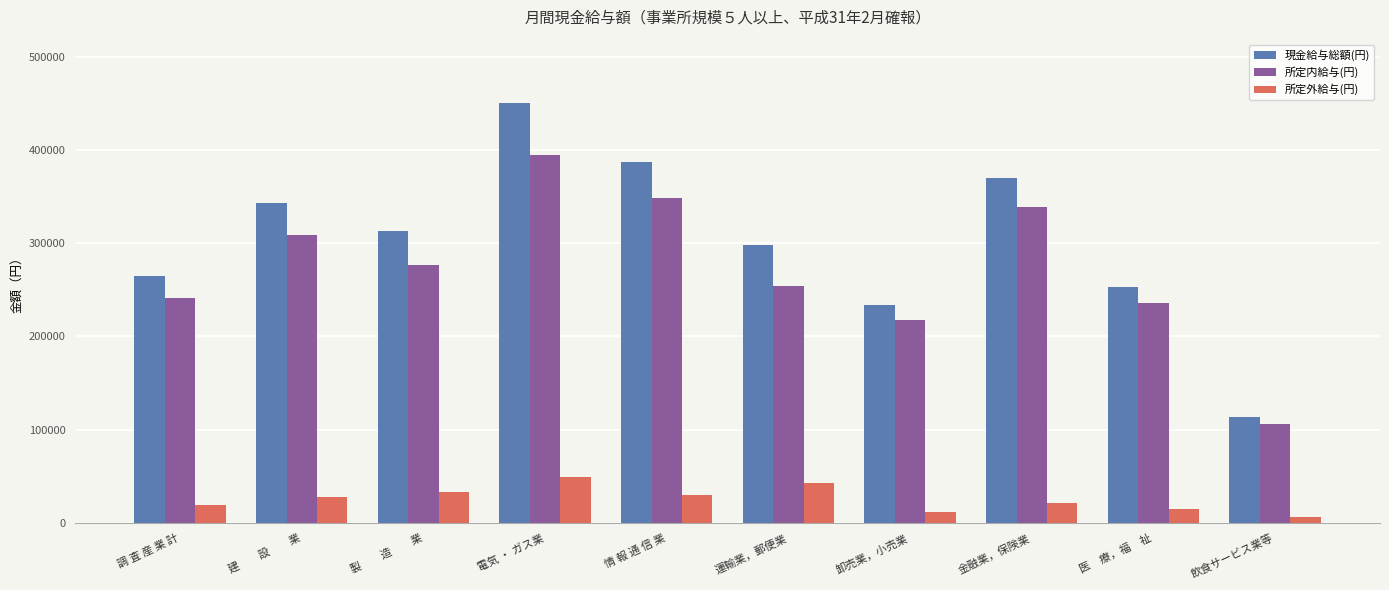

Is it true that 現金給与総額(円) equals 387054 at 情 報 通 信 業?

True